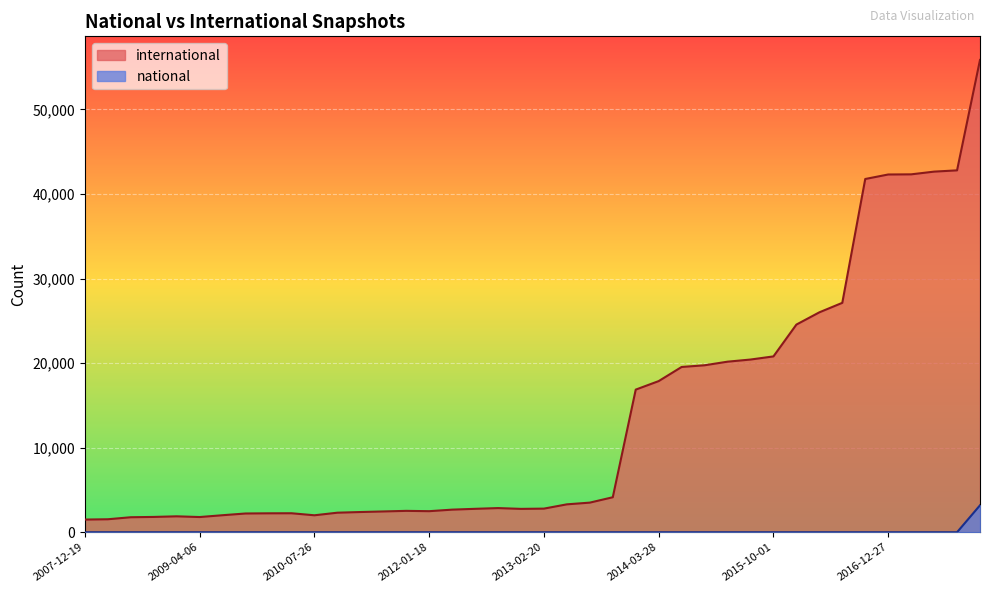

True or false: national has more than 1 interior local peaks.

False